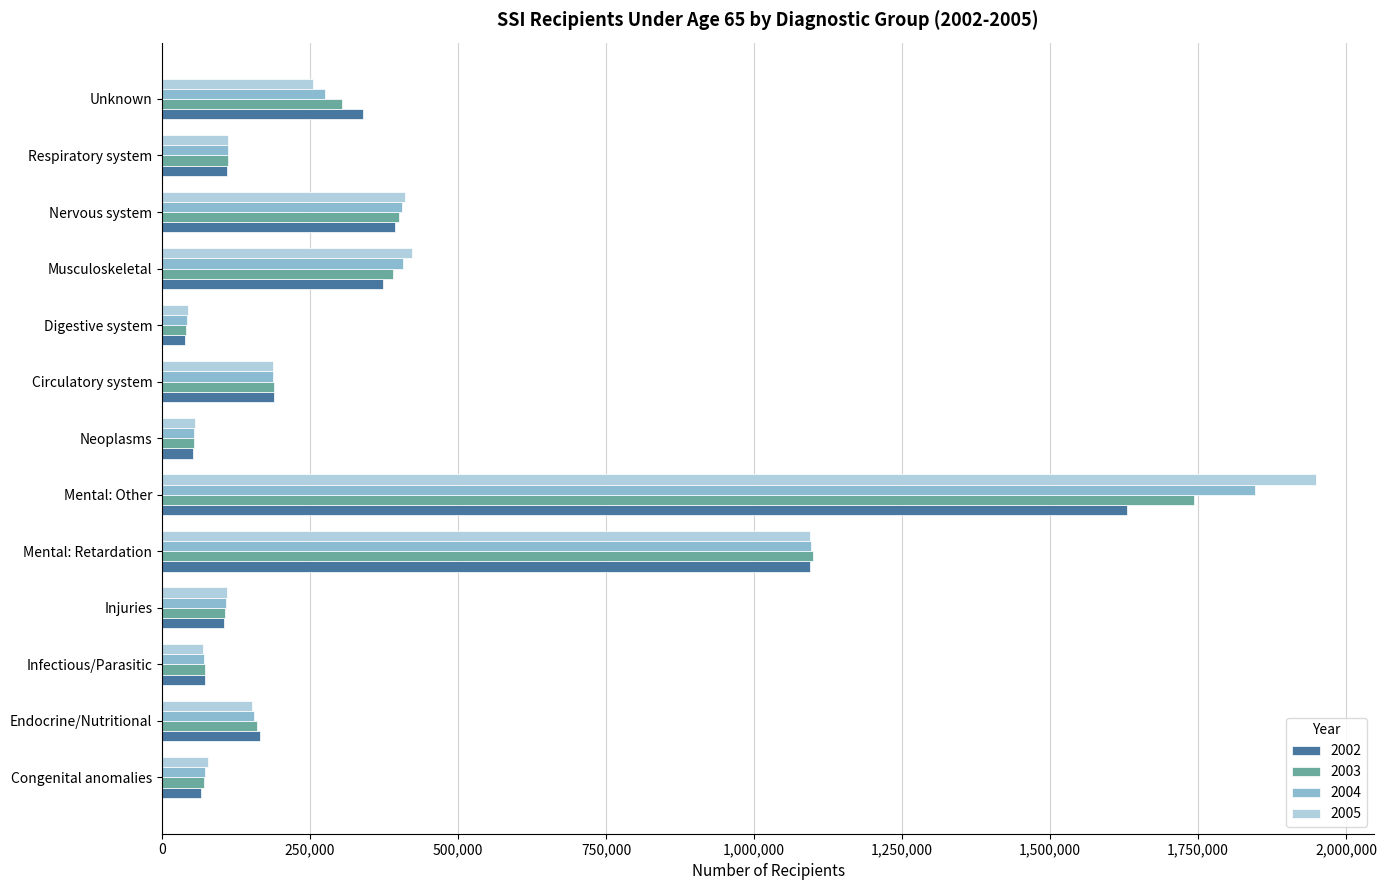

The 2005 series shows 186787 at Circulatory system. True or false?

True